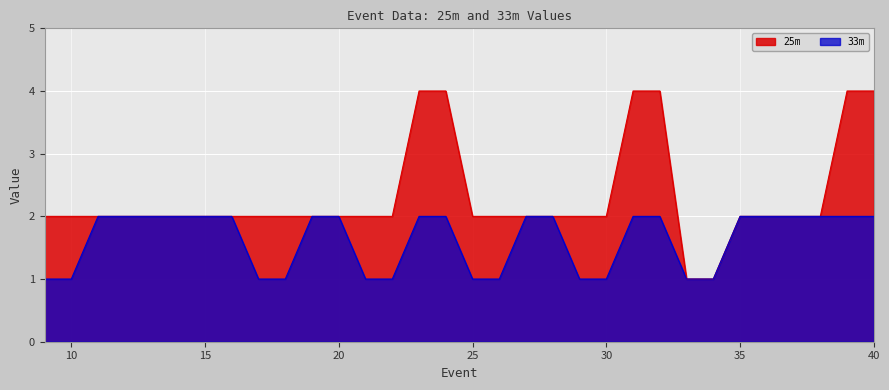

True or false: 25m and 33m cross at least once.

False